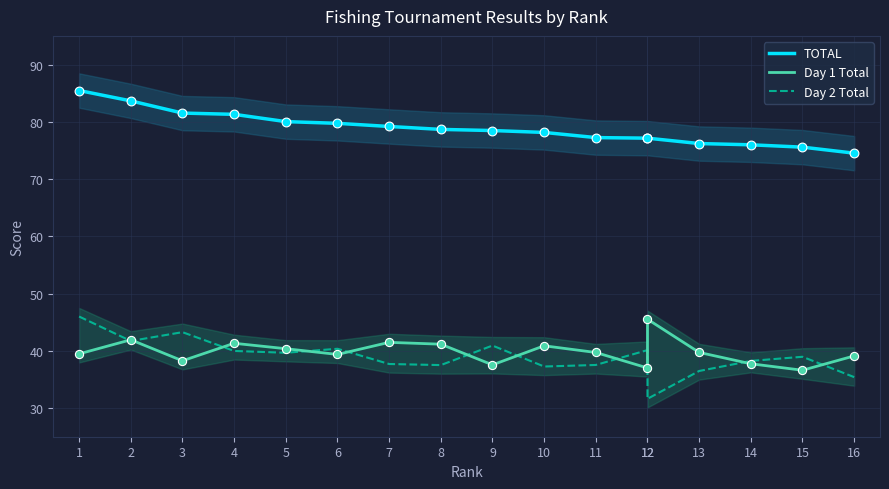

At which category is the sum across all series the highest?

1